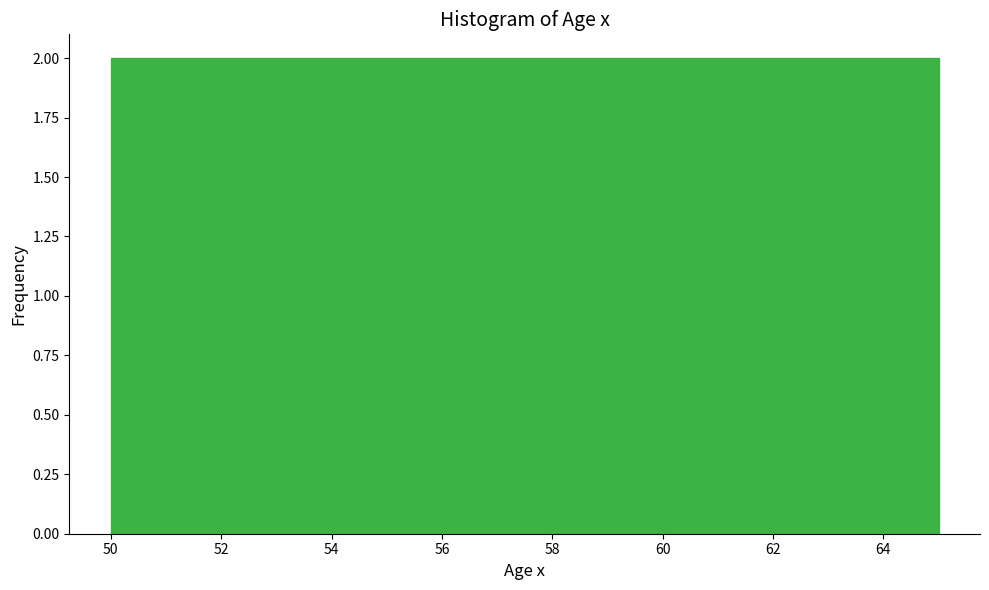

Reading left to right, transcribe this chart: for each bar, give the range it covers on the x-axis and its height. Neither the bar edges nor the heights are printed on the chart, so give them approximately, as read against the axes.

50.0 to 51.8: 2
51.8 to 53.8: 2
53.8 to 55.6: 2
55.6 to 57.6: 2
57.6 to 59.4: 2
59.4 to 61.2: 2
61.2 to 63.2: 2
63.2 to 65.0: 2